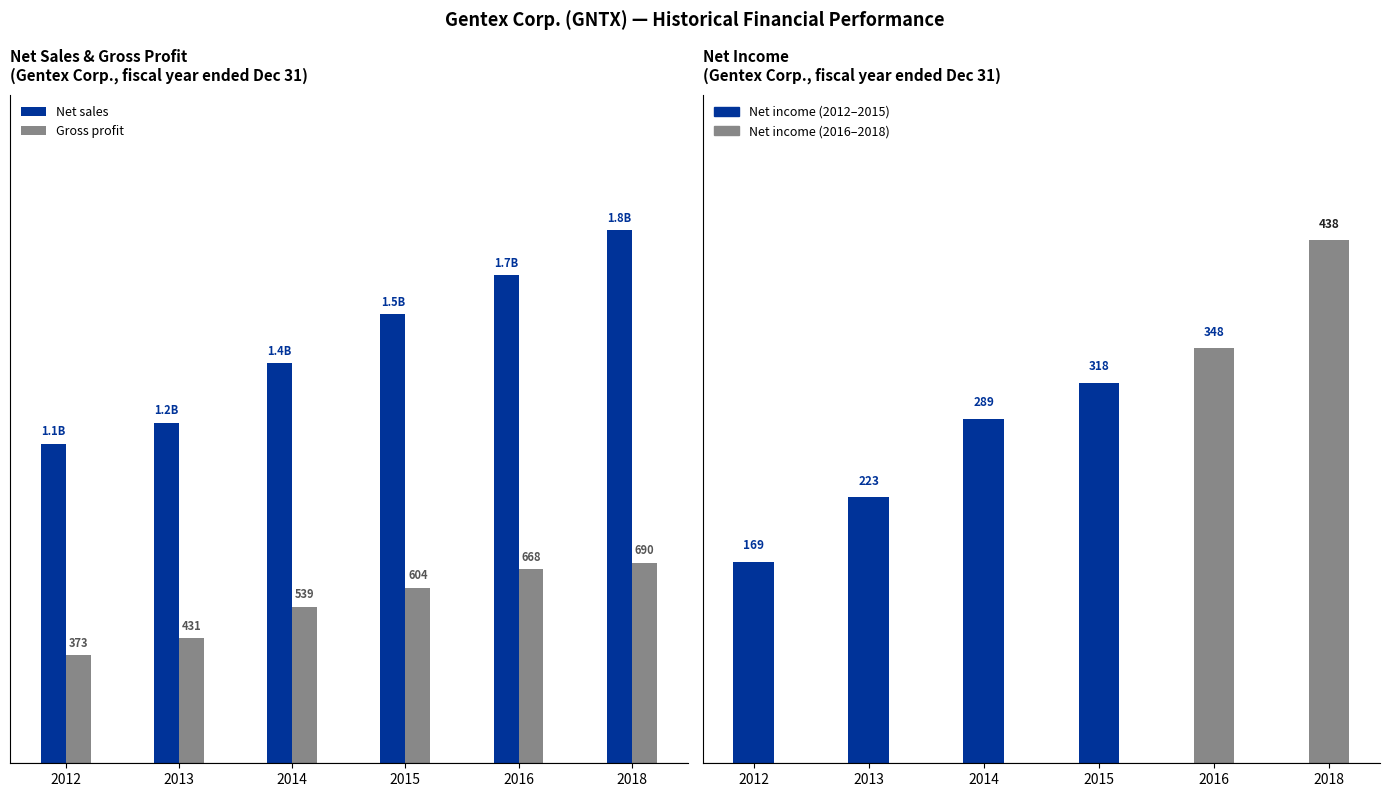

What is the smallest value displayed?

168.6